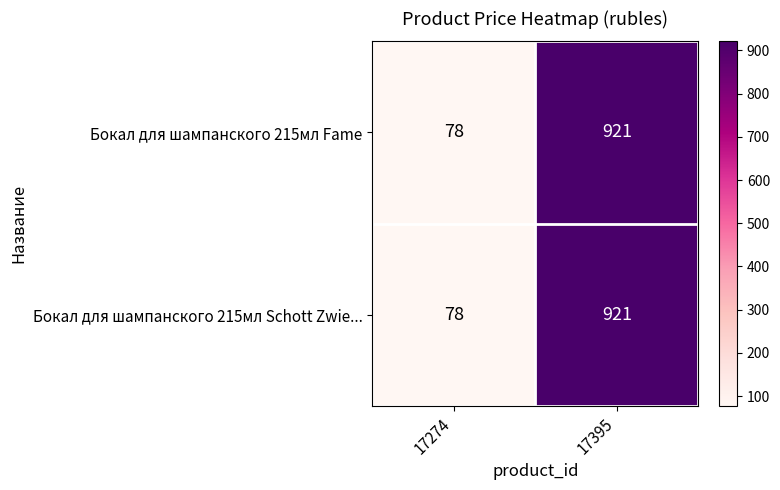

Reading left to right, transcribe all the data shown in this chart.

Бокал для шампанского 215мл Fame: 78	921
Бокал для шампанского 215мл Schott Zwie...: 78	921